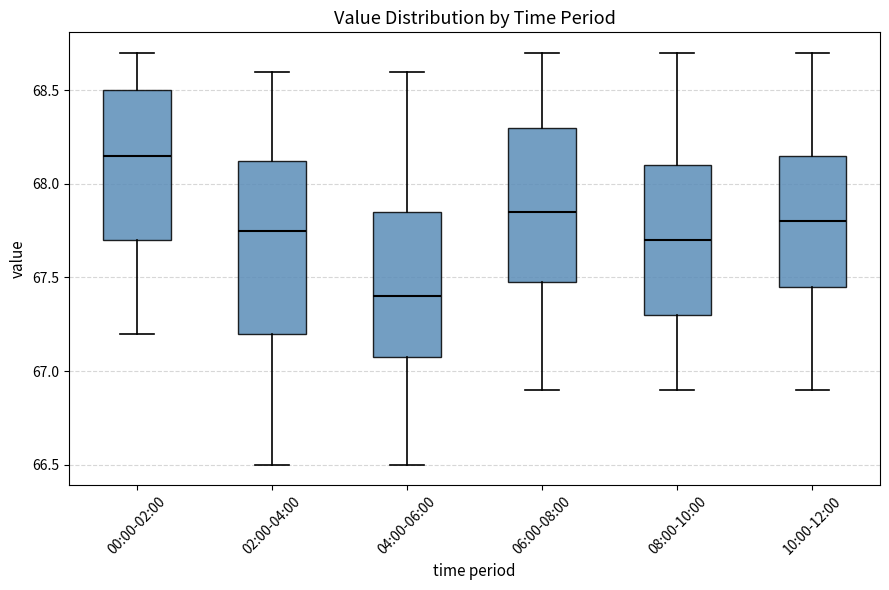

Reading left to right, read every box against the y-axis: the position of its median line, the range the box covers, and the ends of its whiskers. The values are not printed on the chart, so give them approximately, as read against the axis.

00:00-02:00: median 68.15, box 67.70 to 68.50, whiskers 67.20 to 68.70
02:00-04:00: median 67.75, box 67.20 to 68.15, whiskers 66.50 to 68.60
04:00-06:00: median 67.40, box 67.10 to 67.85, whiskers 66.50 to 68.60
06:00-08:00: median 67.85, box 67.50 to 68.30, whiskers 66.90 to 68.70
08:00-10:00: median 67.70, box 67.30 to 68.10, whiskers 66.90 to 68.70
10:00-12:00: median 67.80, box 67.45 to 68.15, whiskers 66.90 to 68.70